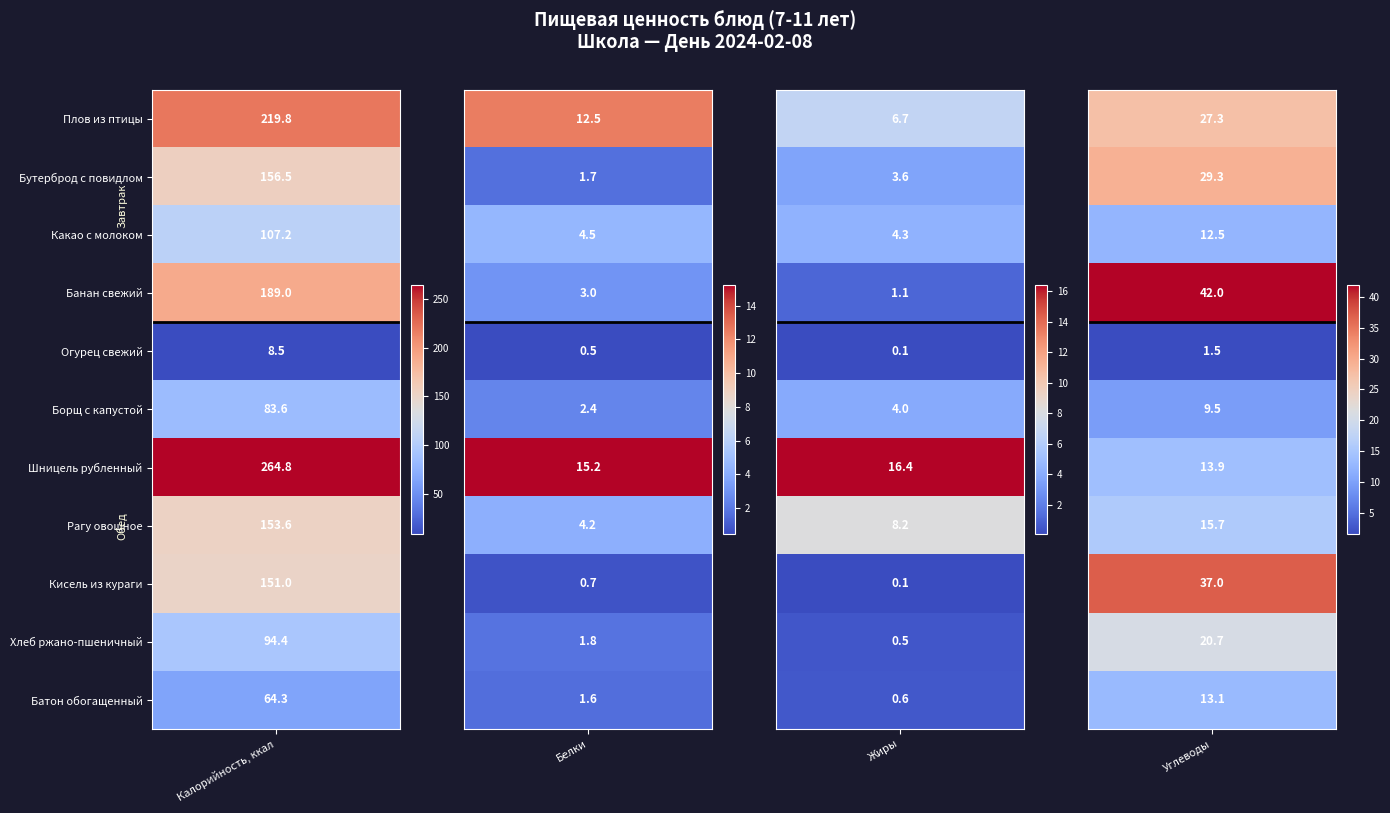

What is the total value across all series at 1?

191.1